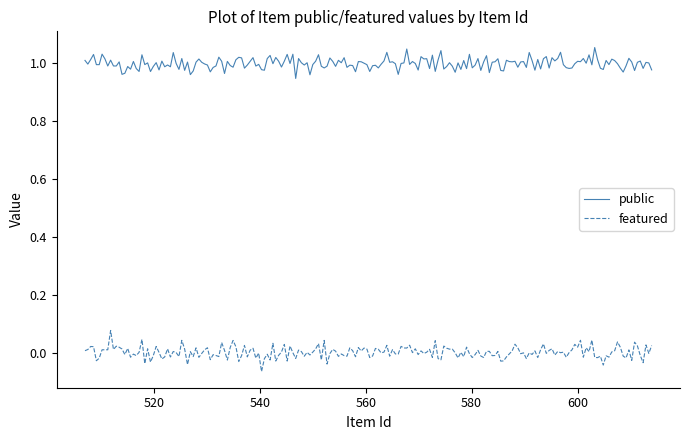

Rank the series by their average value, from lowest to highest.

featured, public